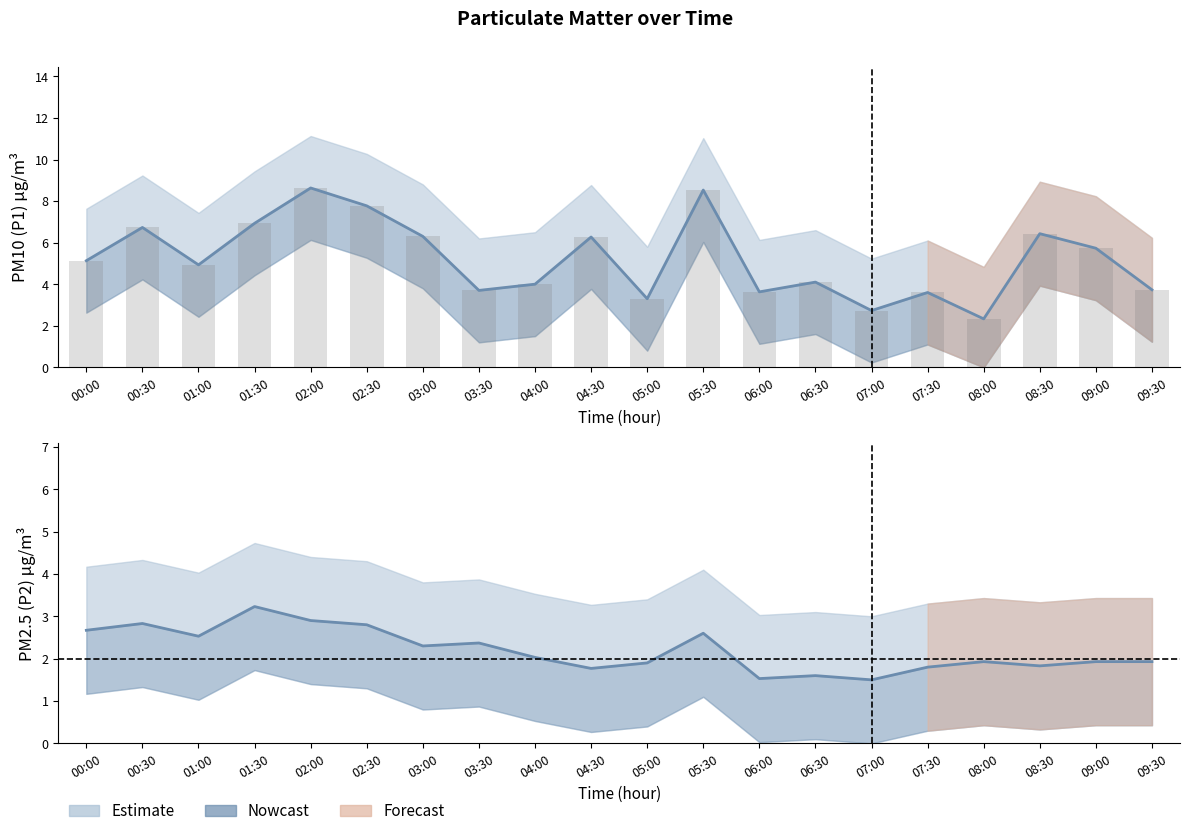

At how many categories does at least one series exceed 3?

18